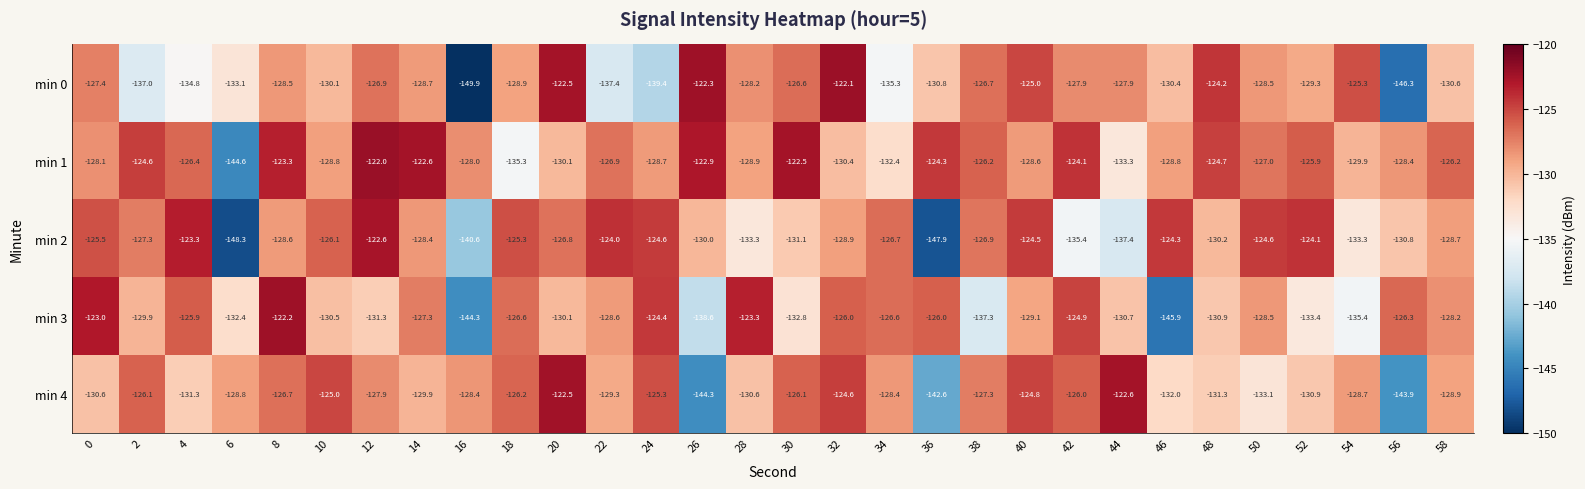

At 4, list the series in order from smallest to largest.

min 0, min 4, min 1, min 3, min 2